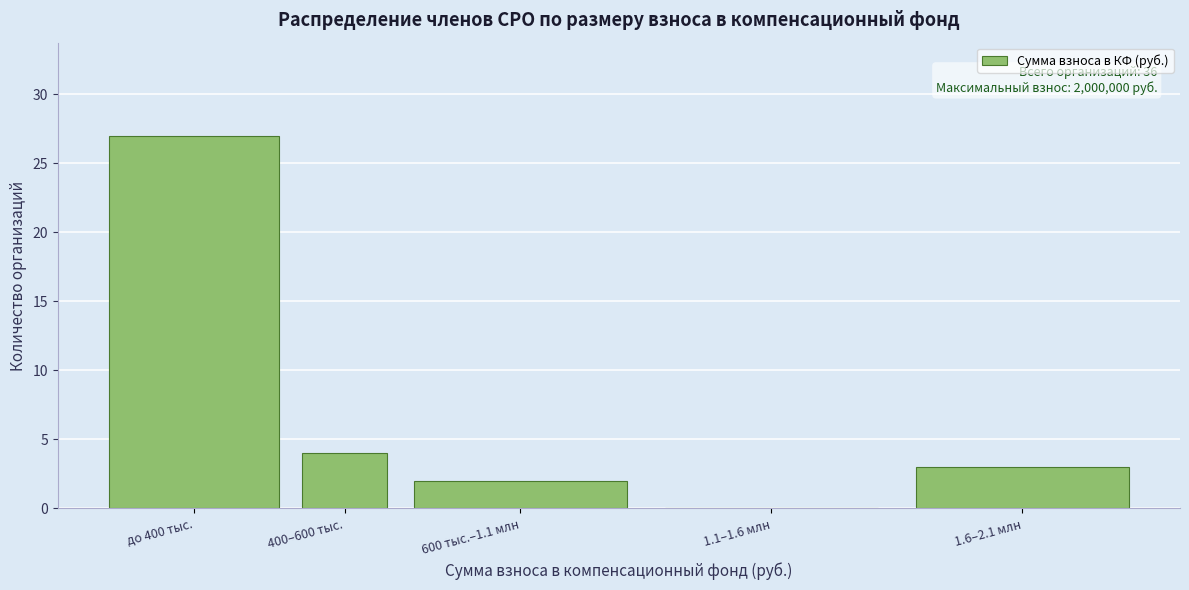

Reading left to right, what are all the values shown in this chart?

до 400 тыс.=27	400–600 тыс.=4	600 тыс.–1.1 млн=2	1.1–1.6 млн=0	1.6–2.1 млн=3